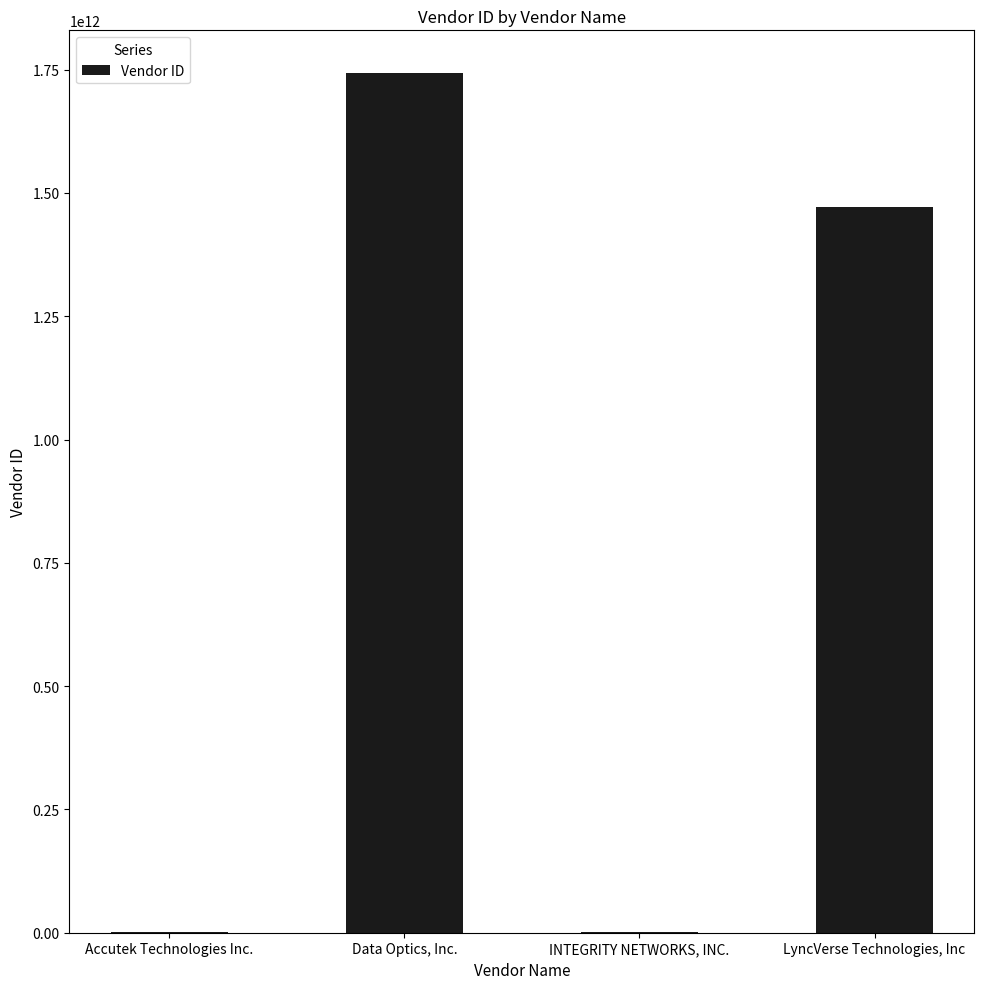

Where is the data nearest to the value 871731225649?

LyncVerse Technologies, Inc